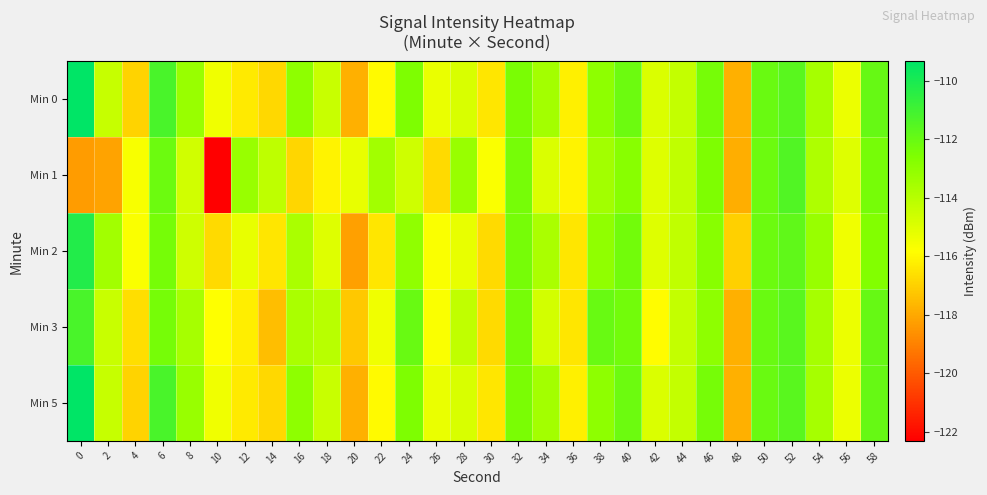

Reading left to right, what are all the values shown in this chart?

Min 0: 0=-109.3	2=-114.4	4=-116.9	6=-111.2	8=-113.2	10=-115.5	12=-116.4	14=-116.8	16=-113.0	18=-114.4	20=-117.8	22=-116.0	24=-112.5	26=-115.3	28=-114.8	30=-116.4	32=-112.5	34=-113.5	36=-116.2	38=-113.0	40=-112.1	42=-114.9	44=-114.3	46=-112.4	48=-117.8	50=-112.1	52=-111.6	54=-113.6	56=-115.3	58=-111.9
Min 1: 0=-118.3	2=-118.1	4=-115.7	6=-112.1	8=-114.6	10=-122.3	12=-113.2	14=-114.2	16=-116.8	18=-116.1	20=-115.2	22=-113.5	24=-114.6	26=-116.8	28=-113.2	30=-115.7	32=-112.3	34=-114.9	36=-116.1	38=-113.5	40=-112.8	42=-115.0	44=-114.2	46=-112.6	48=-117.9	50=-112.1	52=-111.5	54=-113.8	56=-115.0	58=-112.3
Min 2: 0=-110.2	2=-113.5	4=-115.7	6=-112.3	8=-114.6	10=-116.8	12=-115.2	14=-116.5	16=-113.7	18=-115.0	20=-118.2	22=-116.5	24=-113.0	26=-115.7	28=-115.2	30=-116.8	32=-112.3	34=-113.7	36=-116.5	38=-113.0	40=-112.2	42=-115.0	44=-114.2	46=-112.8	48=-117.0	50=-112.1	52=-111.8	54=-113.2	56=-115.5	58=-112.7
Min 3: 0=-111.2	2=-114.5	4=-116.7	6=-112.3	8=-113.6	10=-115.8	12=-116.2	14=-117.5	16=-113.7	18=-114.0	20=-117.2	22=-115.5	24=-112.0	26=-115.7	28=-114.2	30=-116.8	32=-112.3	34=-114.7	36=-116.5	38=-112.0	40=-112.2	42=-115.9	44=-114.3	46=-113.0	48=-117.8	50=-112.1	52=-111.6	54=-113.6	56=-115.3	58=-111.9
Min 5: 0=-109.3	2=-114.4	4=-116.9	6=-111.2	8=-113.2	10=-115.5	12=-116.4	14=-116.8	16=-113.0	18=-114.4	20=-117.8	22=-116.0	24=-112.5	26=-115.3	28=-114.8	30=-116.4	32=-112.5	34=-113.5	36=-116.2	38=-113.0	40=-112.1	42=-114.9	44=-114.3	46=-112.4	48=-117.8	50=-112.1	52=-111.6	54=-113.6	56=-115.3	58=-111.9